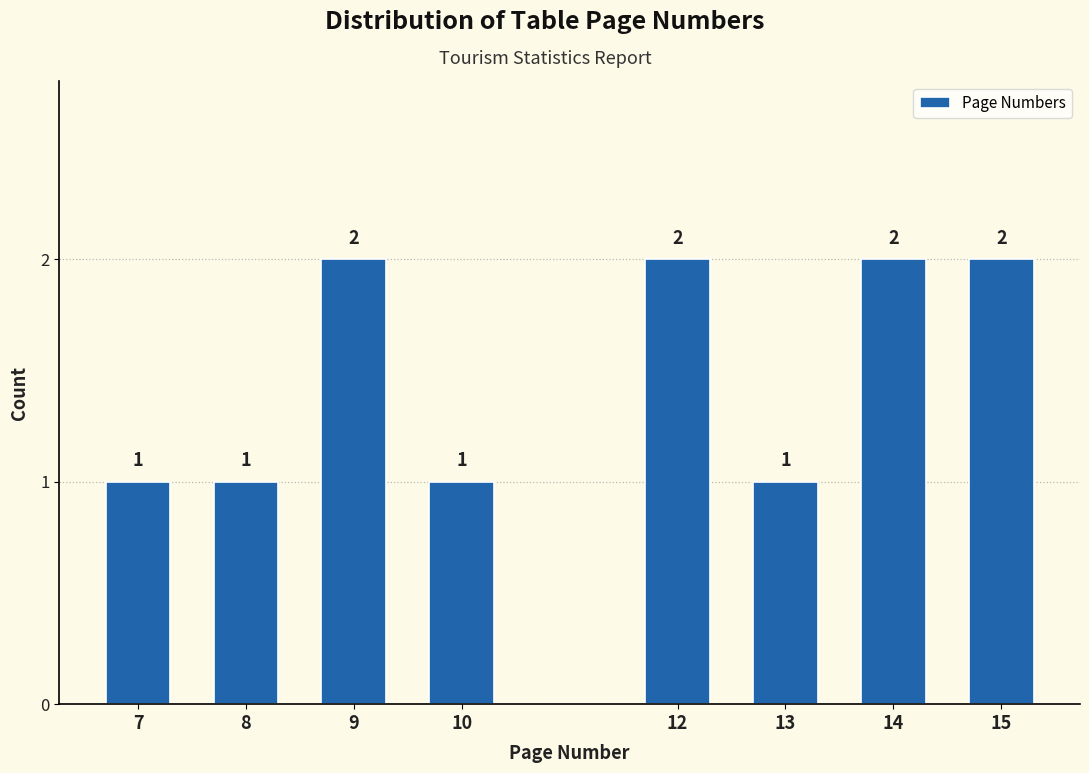

Reading left to right, transcribe all the data shown in this chart.

1	1	2	1	2	1	2	2